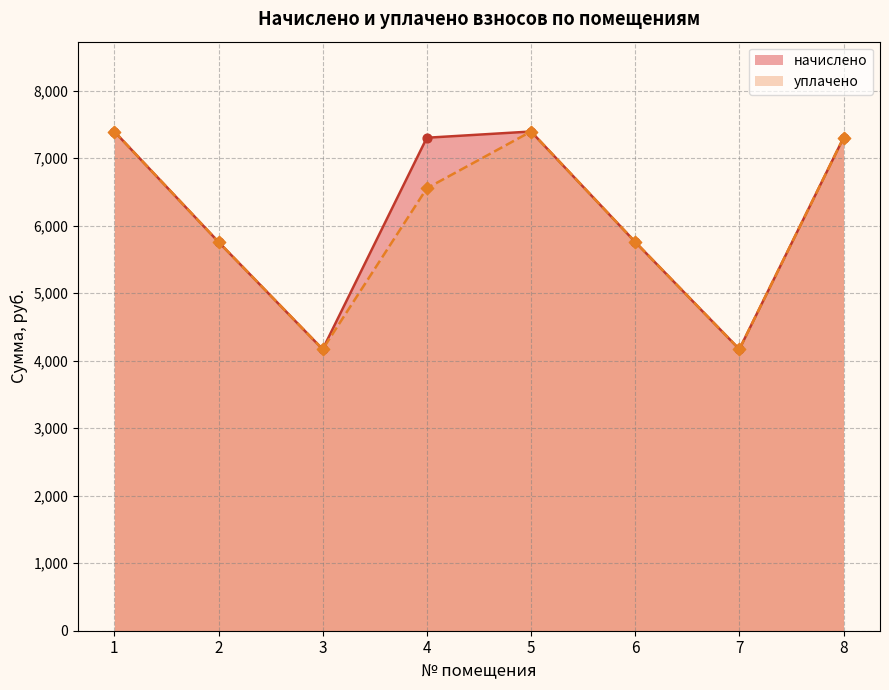

At which category is the sum across all series the highest?

1